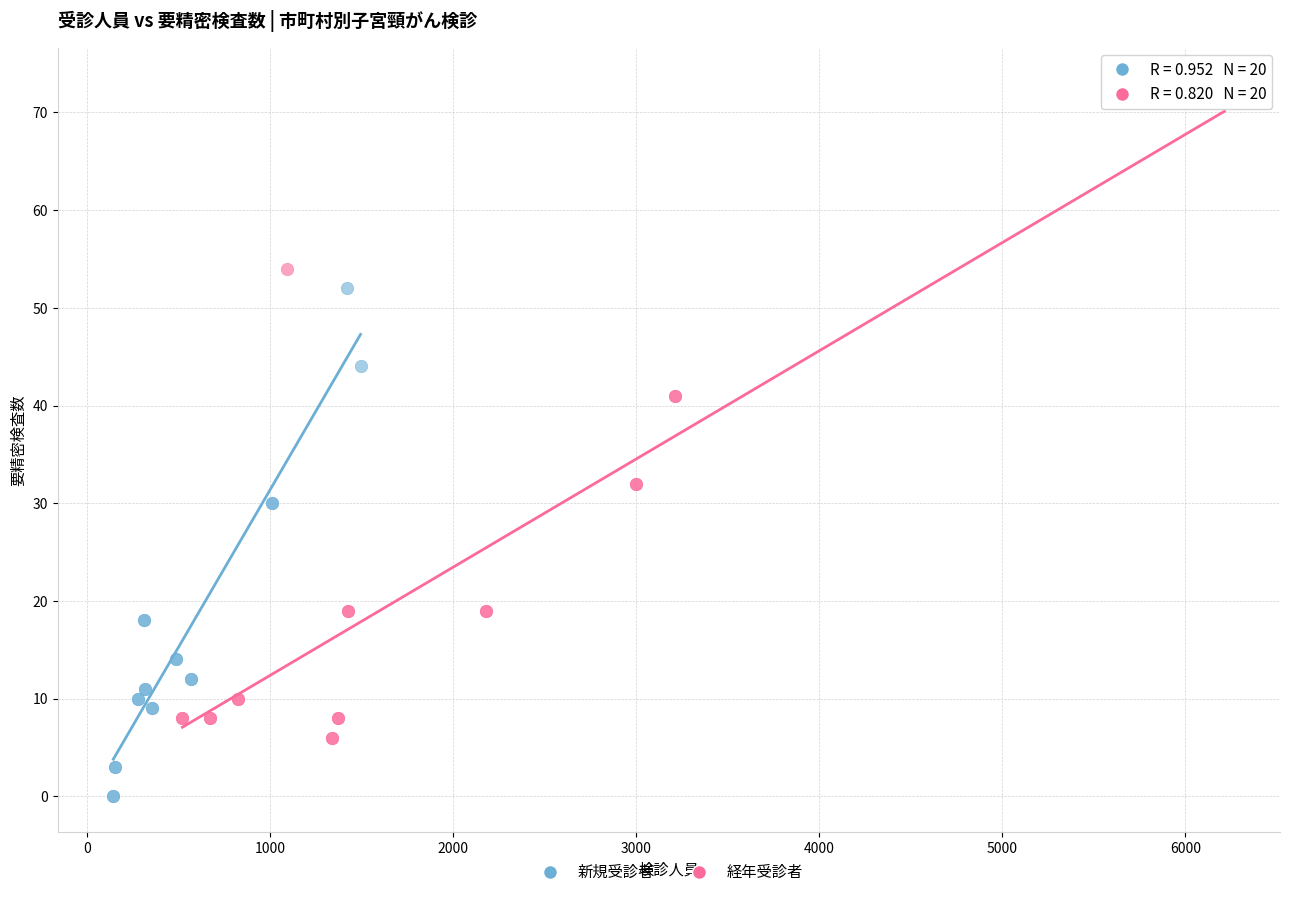

Which series has the largest Y range (max minus min)?

経年受診者